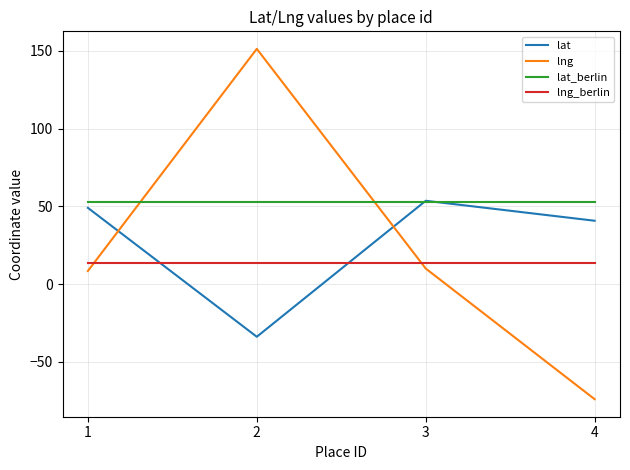

How many times do lng and lng_berlin cross each other?

2